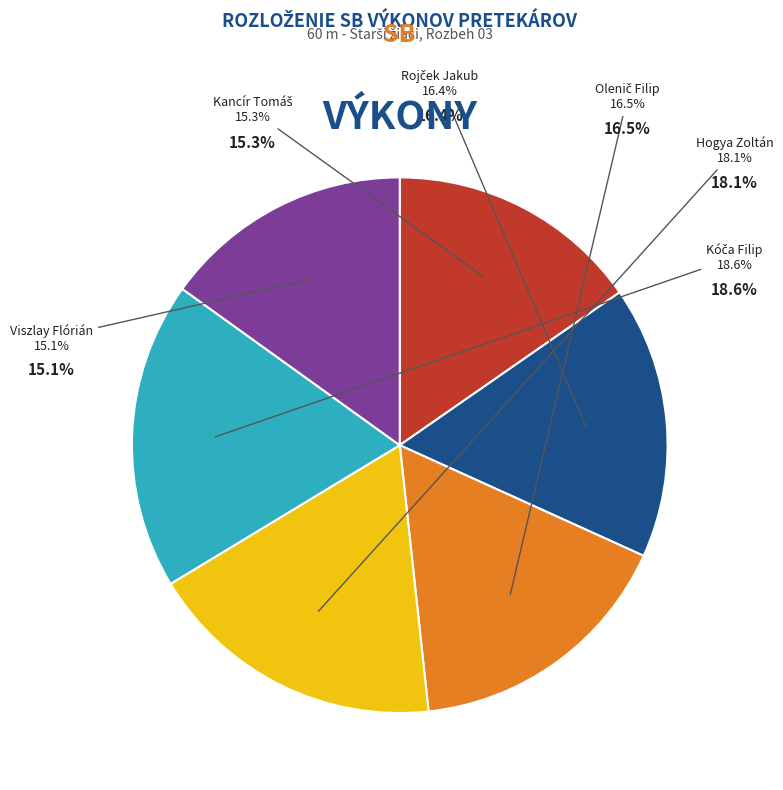

Approximately how many times larger is the value at Kancír Tomáš compared to Rojček Jakub?

0.9